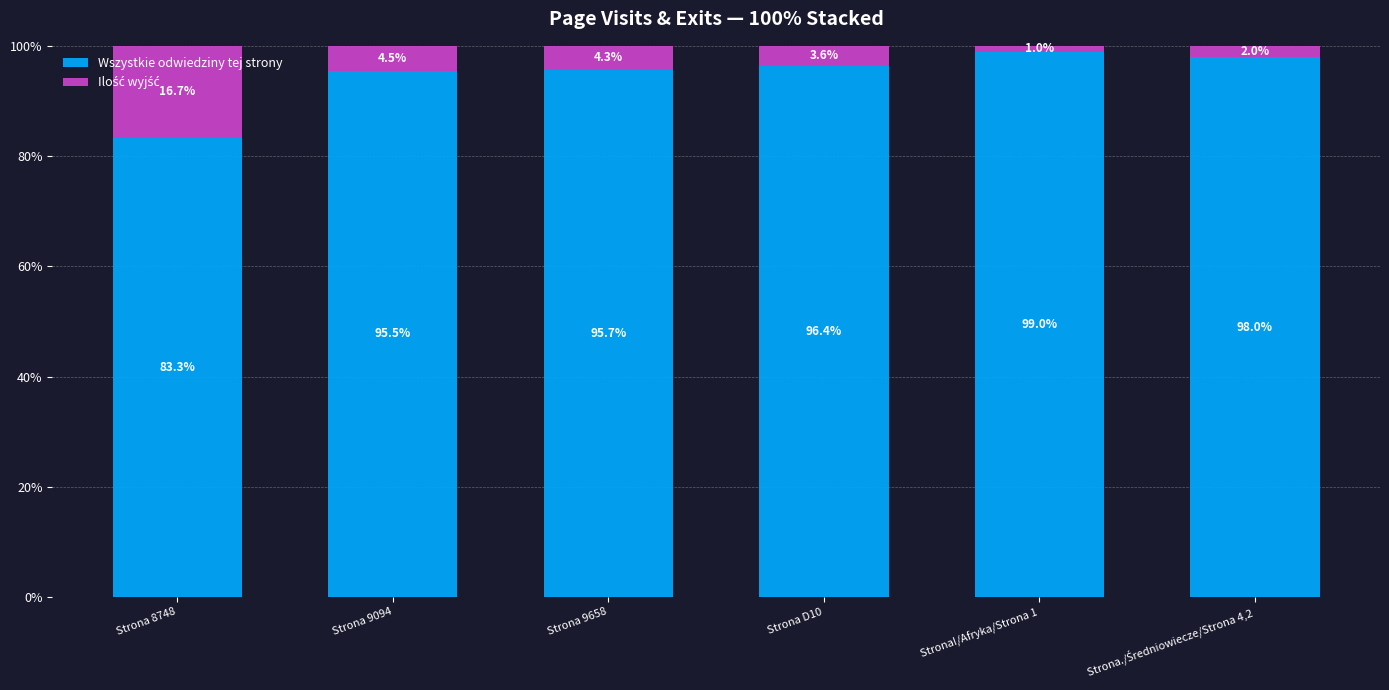

Are the bars grouped side by side (vs. stacked)?

No